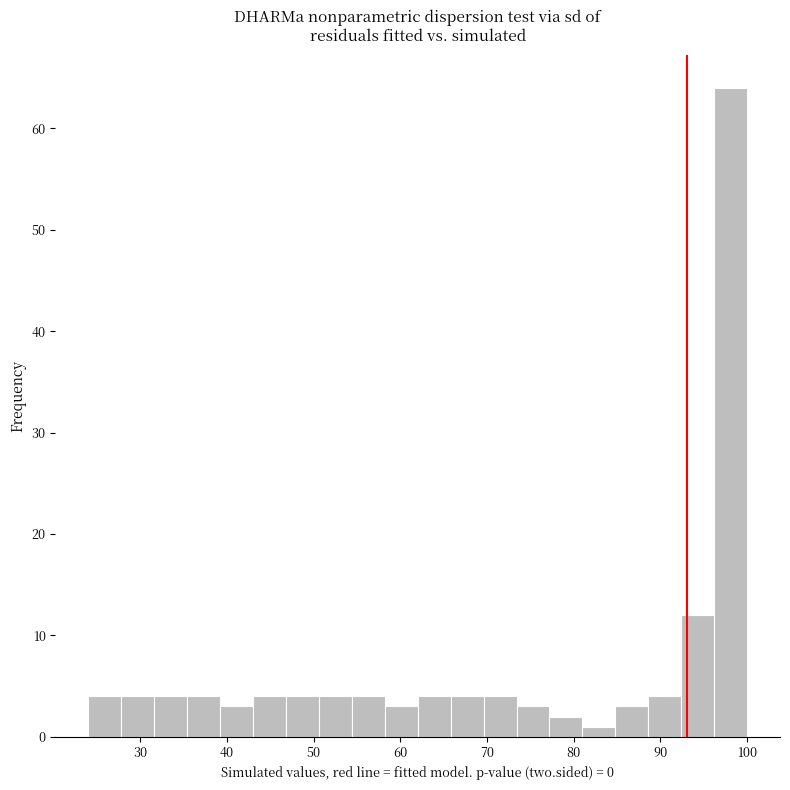

Read against the x-axis, roughly where is the centre of the tallest bar?

98